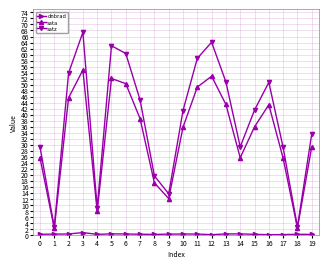

List the series in order of their peak value, lowest first.

dnbrad, sata, satz